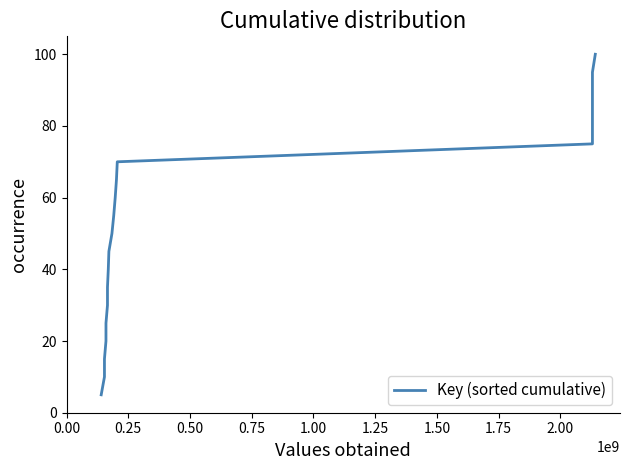

What is the difference between the maximum and minimum values?

95.0